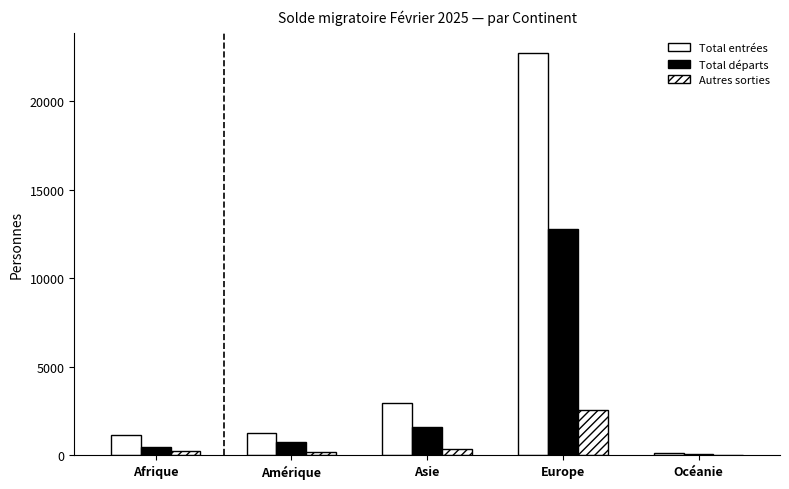

The value of Total entrées at Europe is 9840. True or false?

False